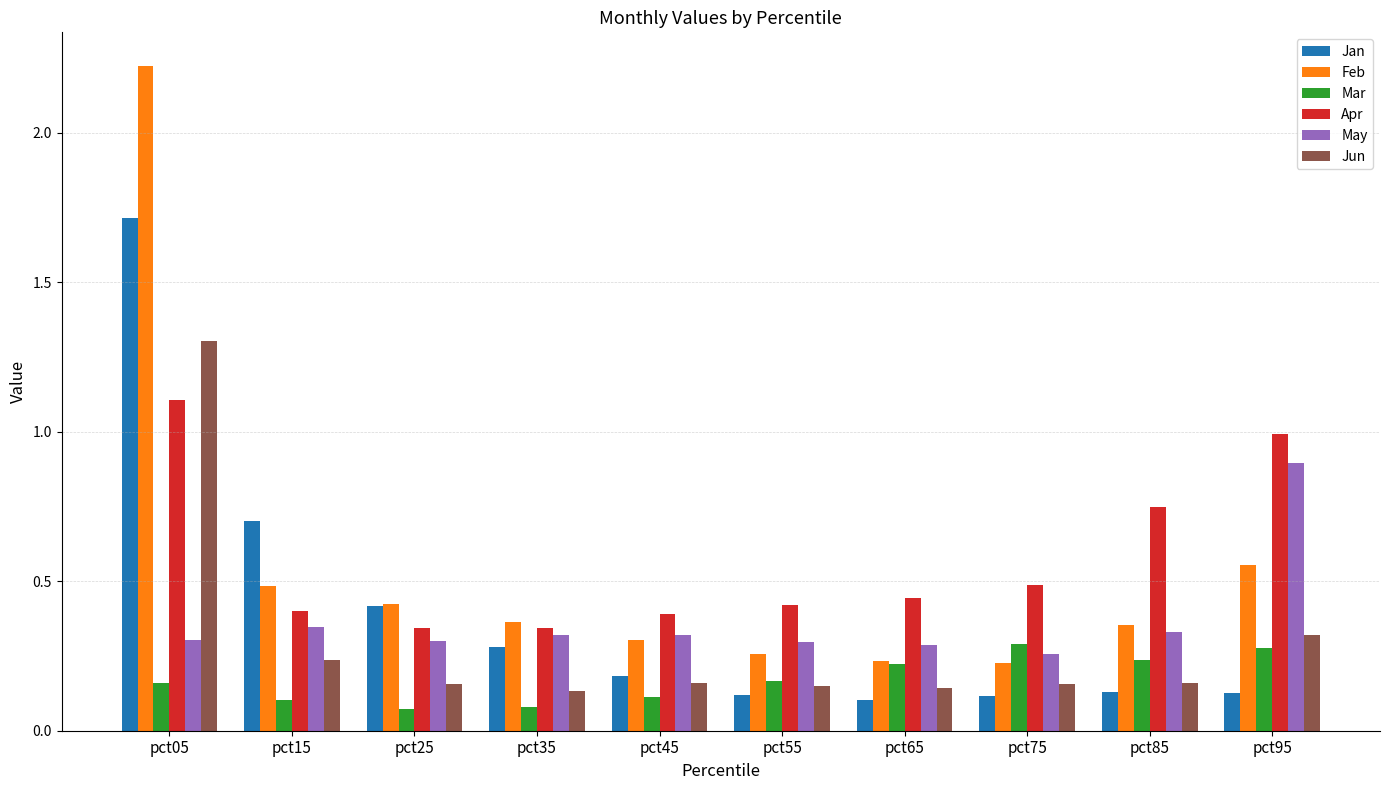

What are all the series names shown in the legend?

Jan, Feb, Mar, Apr, May, Jun